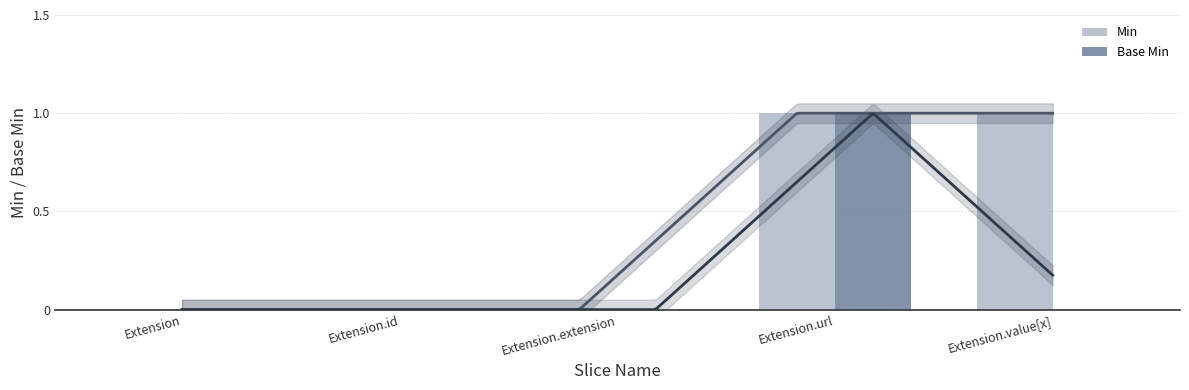

Is the value of Base Min at Extension greater than the value of Min at Extension.id?

No